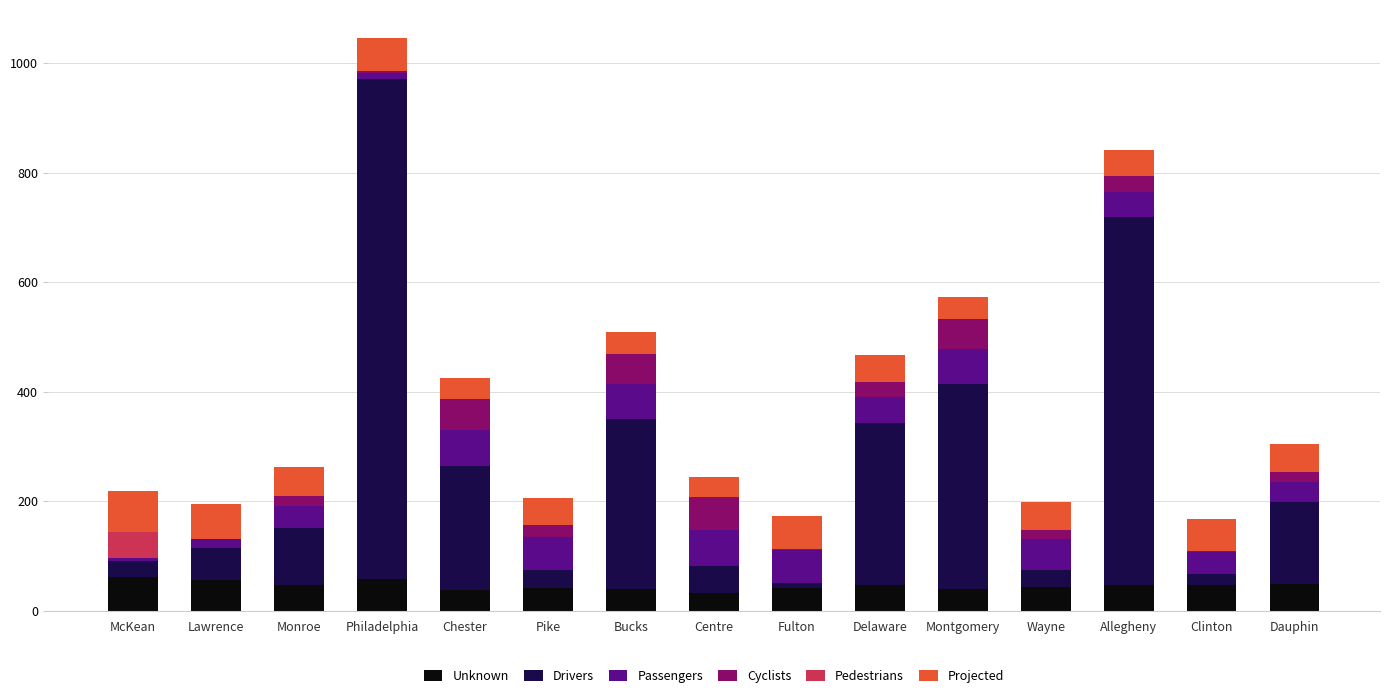

What is the maximum value for Unknown?

61.5